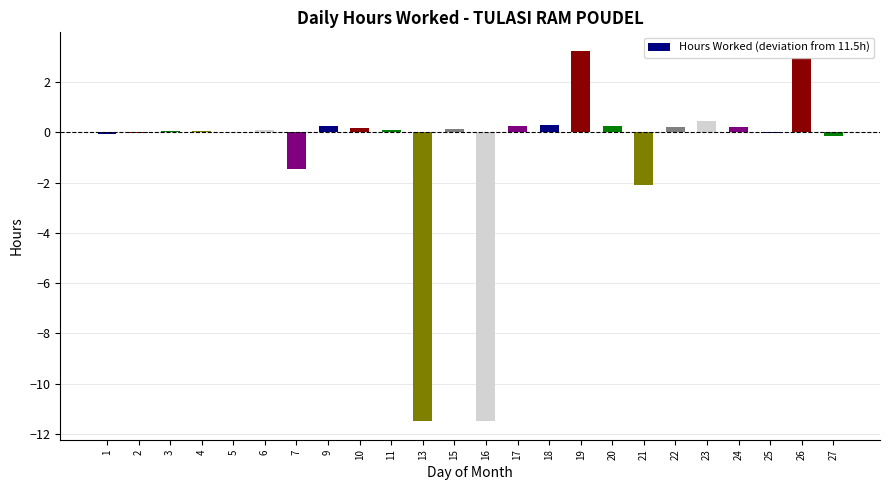

What is the sum of all values?

-18.0